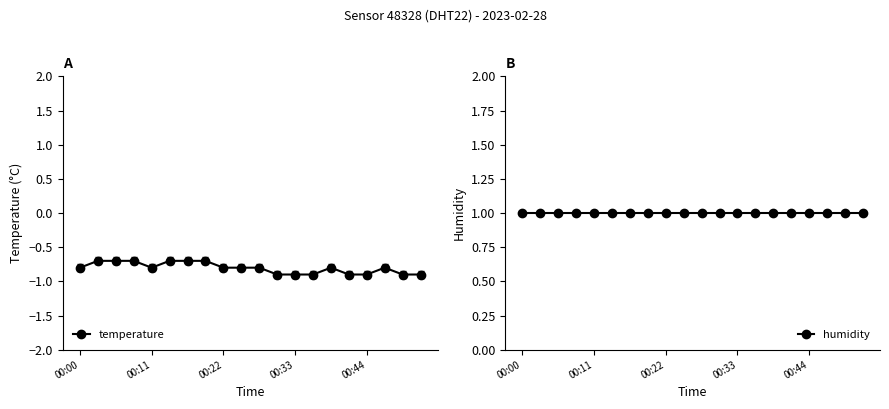

The value of temperature at 9 is -0.8. True or false?

True